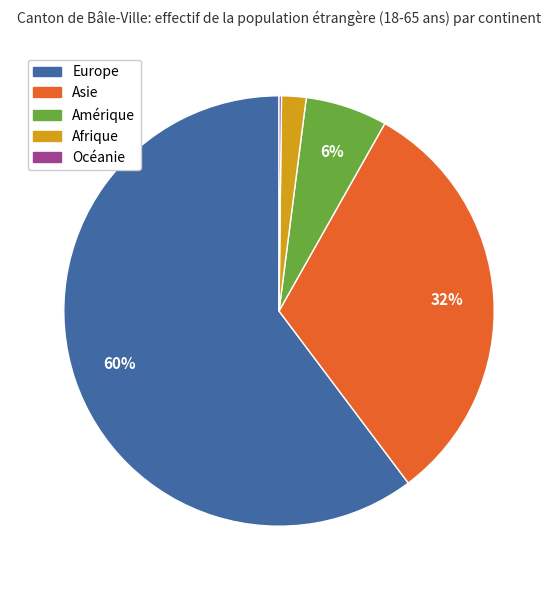

True or false: Asie accounts for 32% of the total.

True